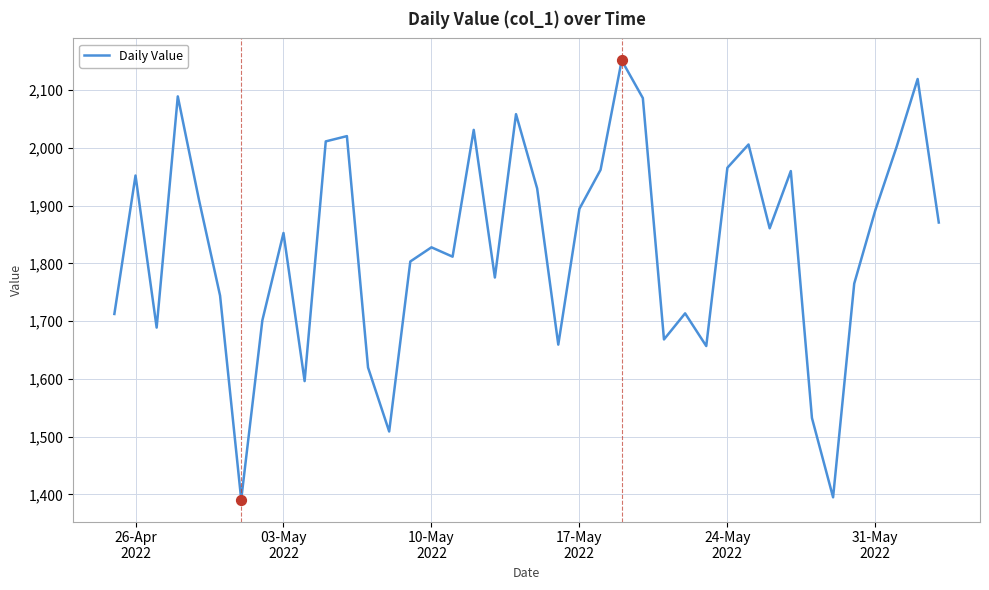

What is the minimum value shown in the chart?

1391.2